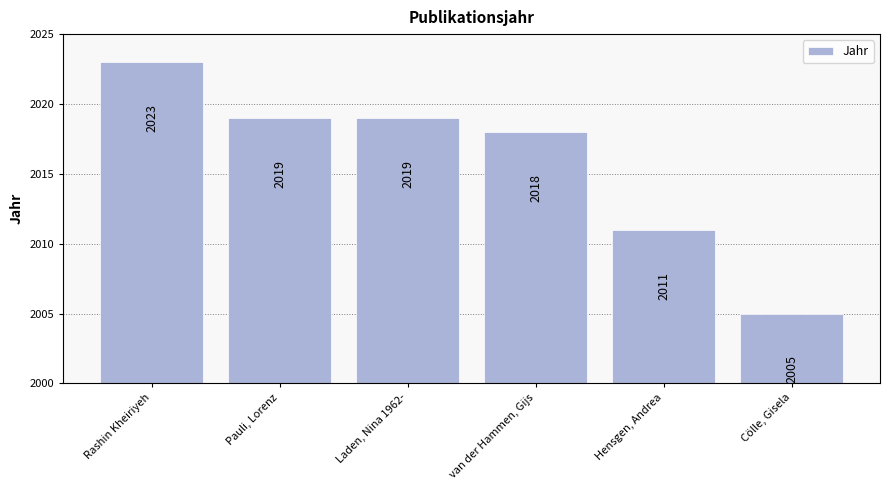

Does the chart contain any negative values?

No